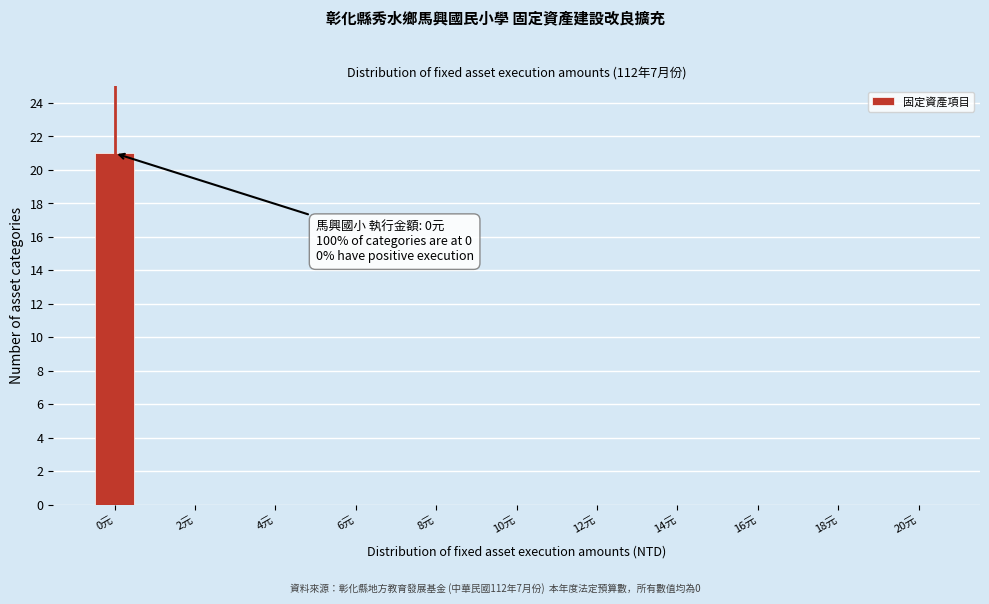

Which range on the x-axis has the tallest bar?

-0.5 to 0.5